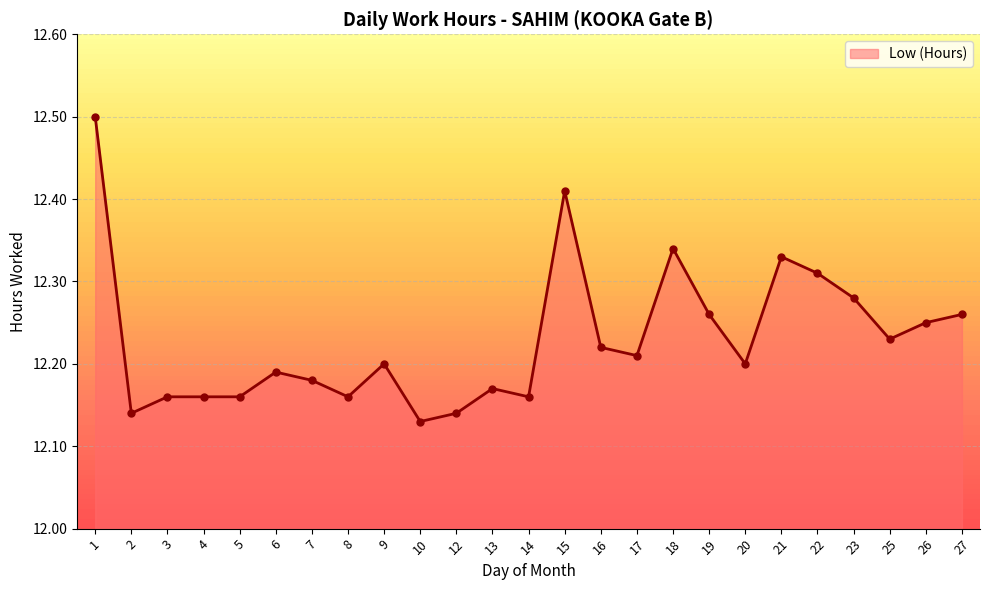

What is the difference between the maximum and minimum values?

0.4